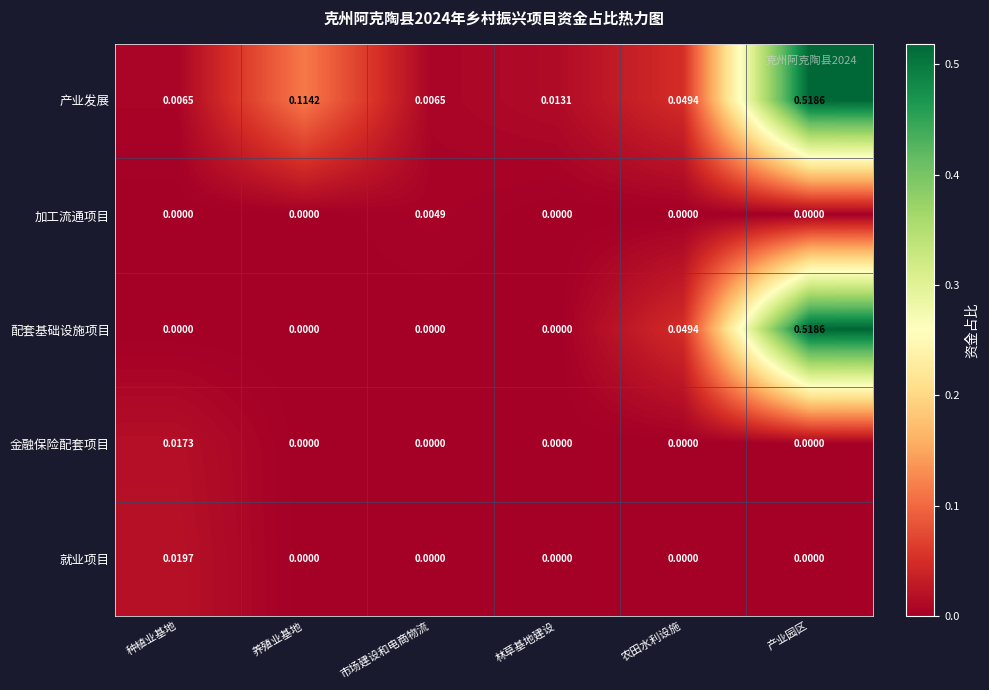

Which series has the largest total across all categories?

产业发展